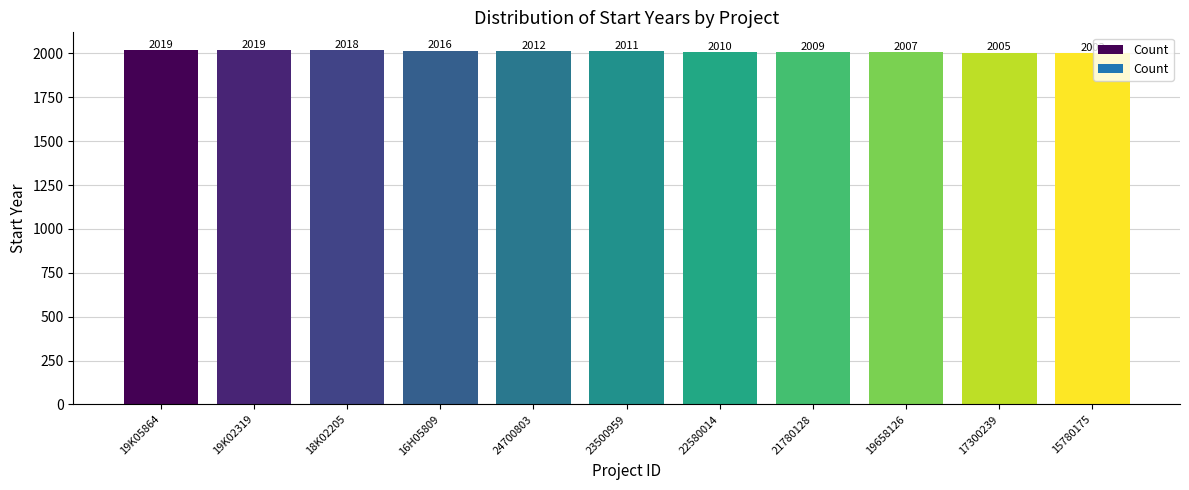

What position from the right is 19658126?

3